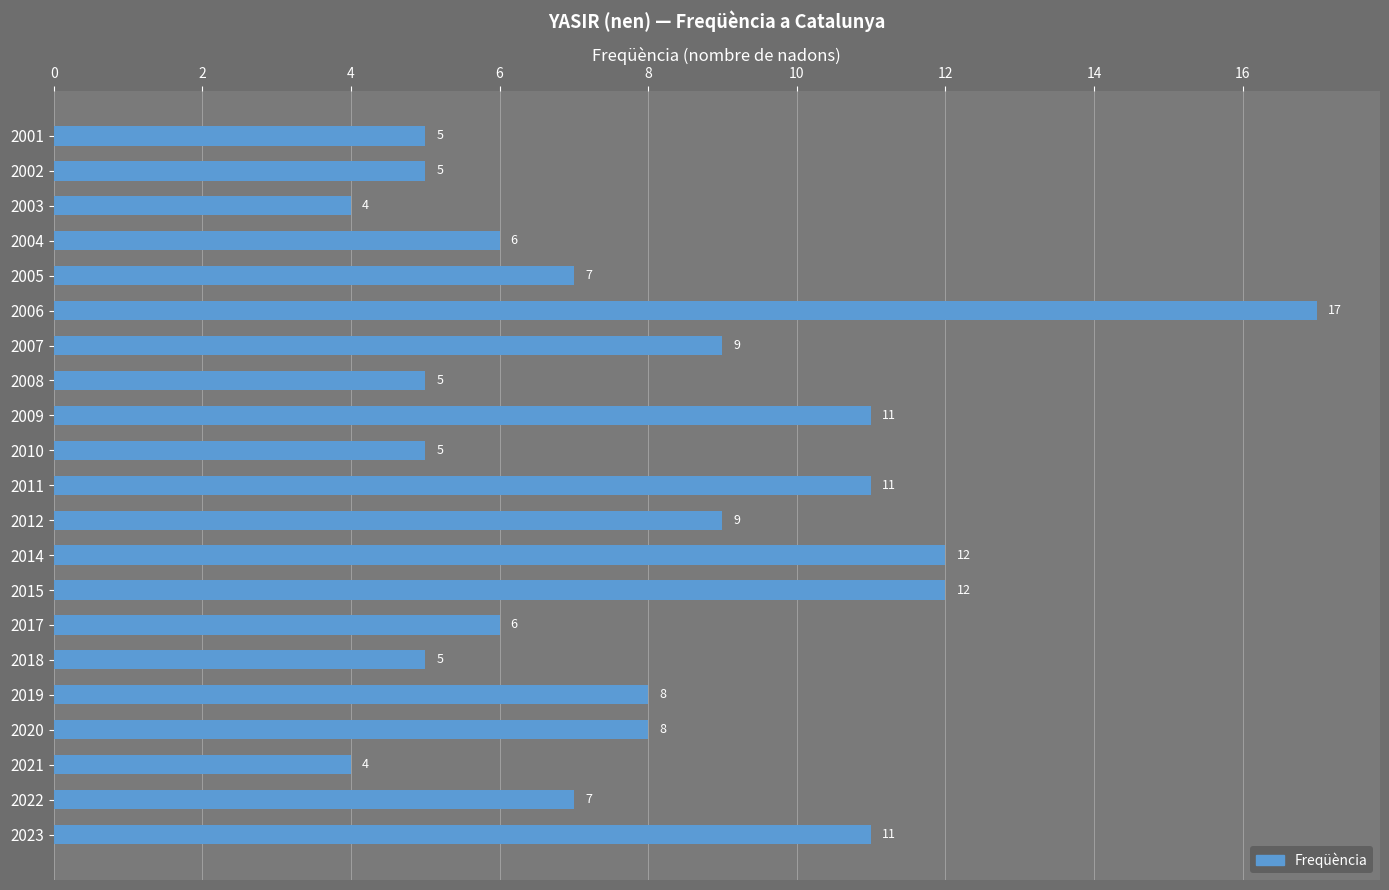

Reading bottom to top, transcribe all the data shown in this chart.

2023=11	2022=7	2021=4	2020=8	2019=8	2018=5	2017=6	2015=12	2014=12	2012=9	2011=11	2010=5	2009=11	2008=5	2007=9	2006=17	2005=7	2004=6	2003=4	2002=5	2001=5